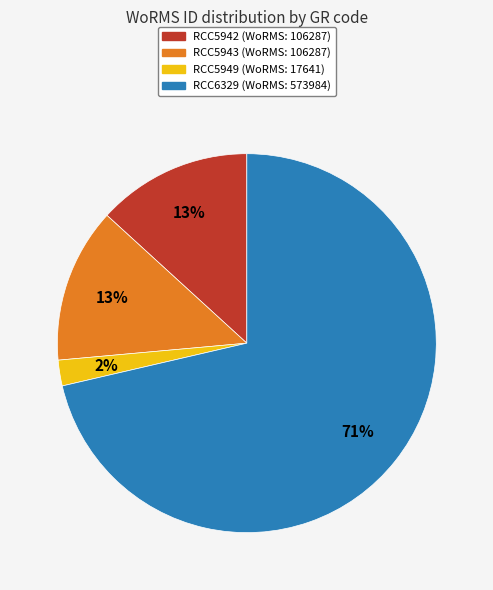

What is the smallest slice in the pie chart?

RCC5949